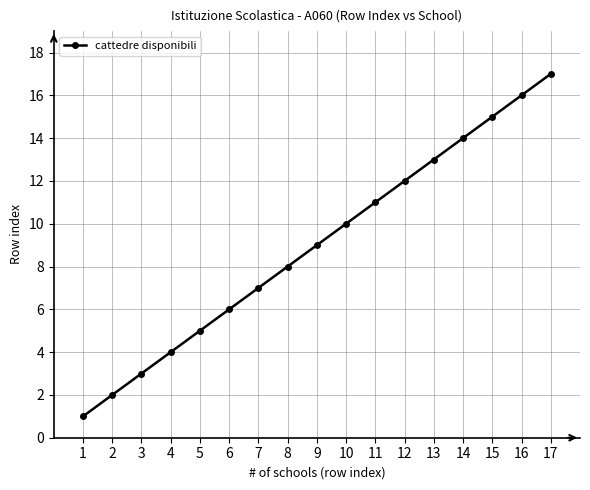

Reading left to right, what are all the values shown in this chart?

1	2	3	4	5	6	7	8	9	10	11	12	13	14	15	16	17